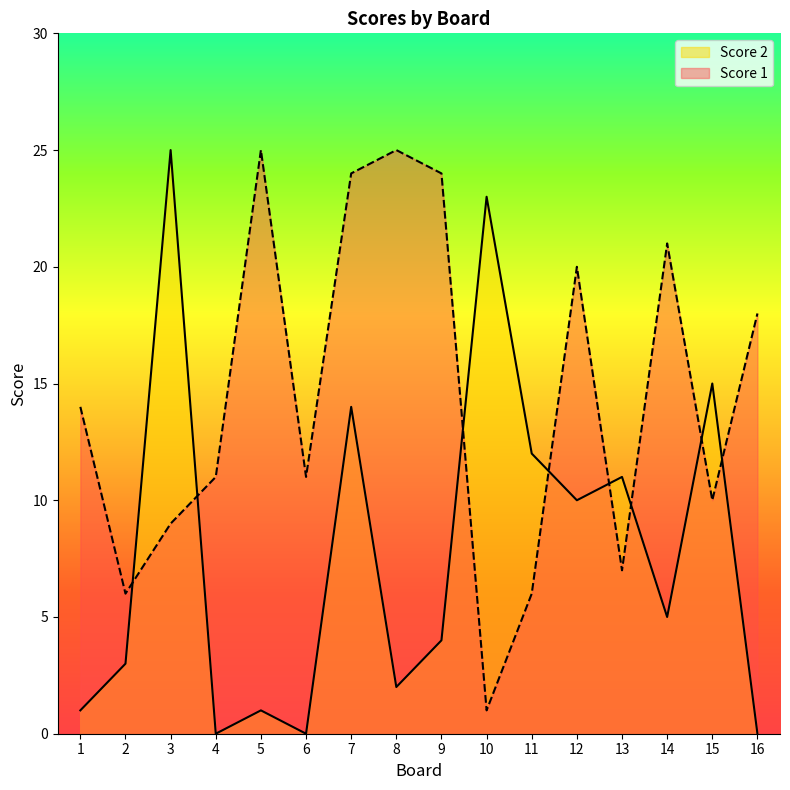

Between 2 and 8, which series saw the biggest shift?

Score 1